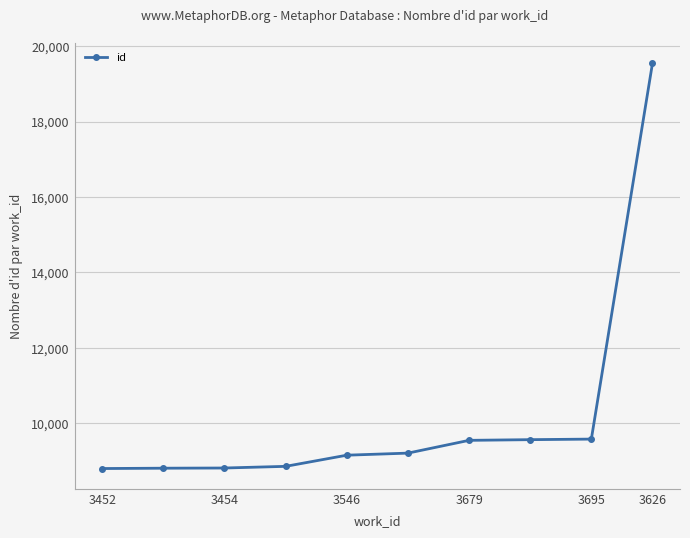

What is the average value?

10184